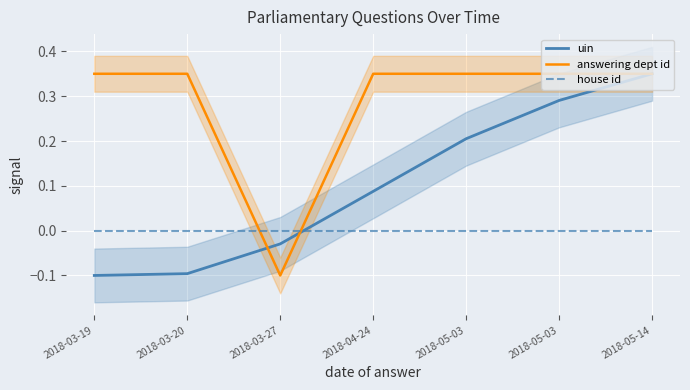

How many data points in uin are above 0?

4